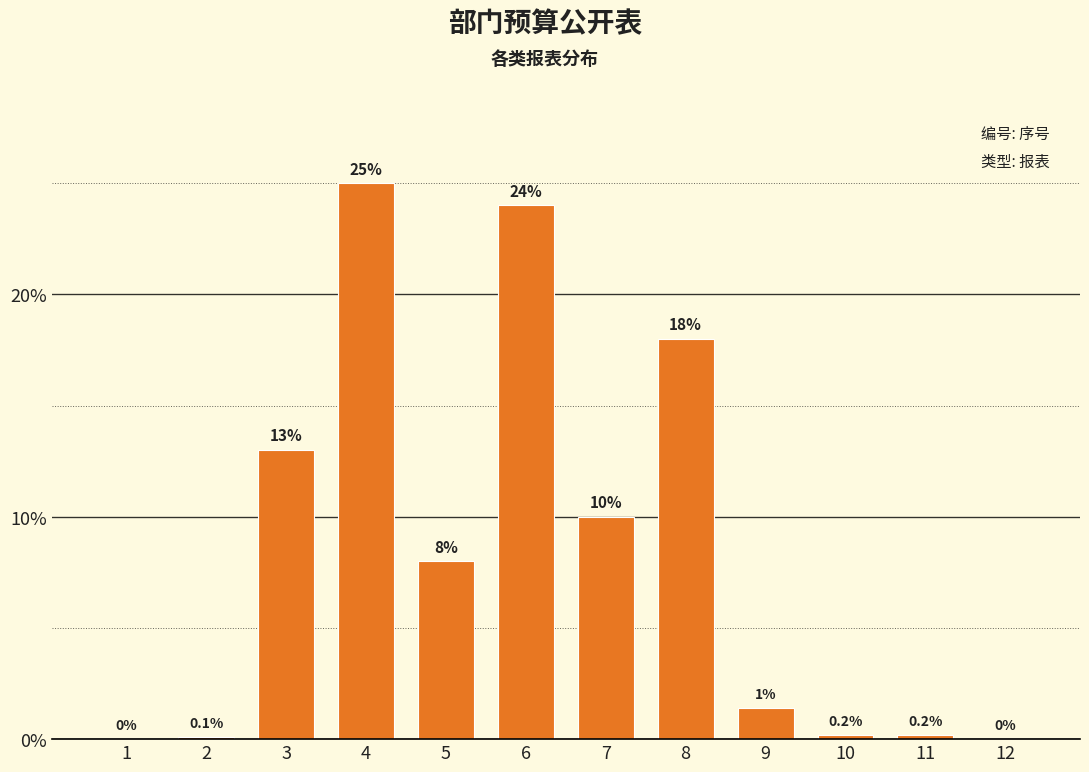

Reading right to left, what are all the values shown in this chart?

12=0.0	11=0.2	10=0.2	9=1.4	8=18.0	7=10.0	6=24.0	5=8.0	4=25.0	3=13.0	2=0.1	1=0.0